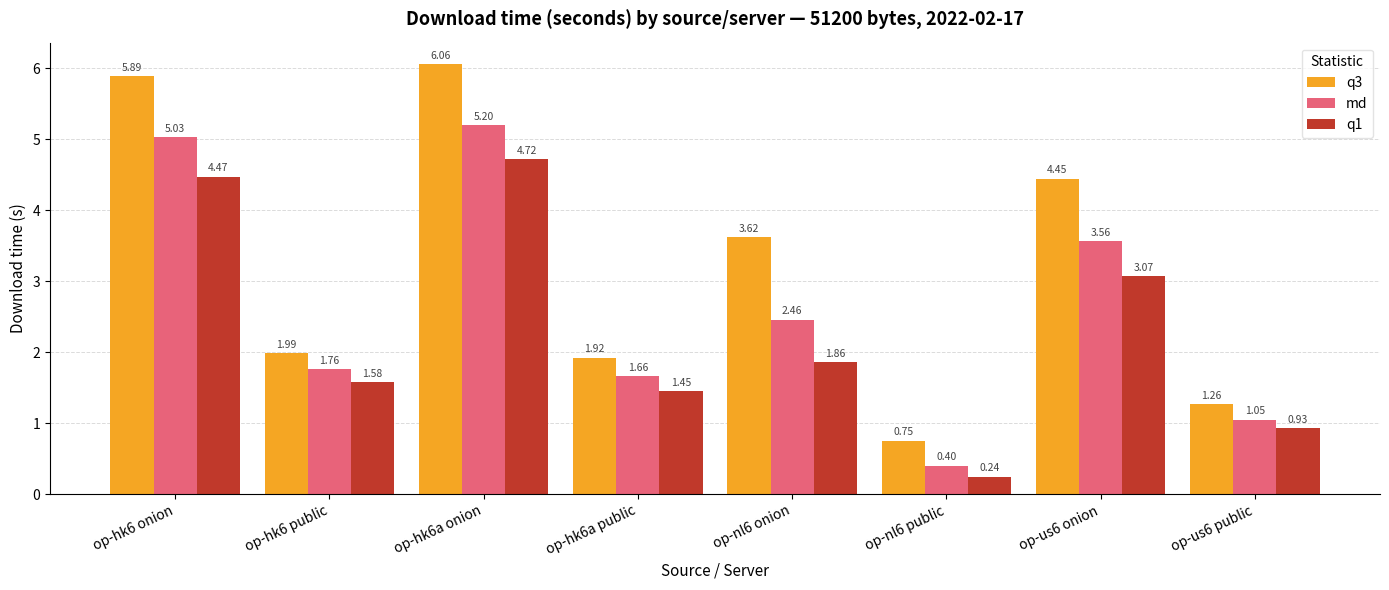

Which series has the widest spread of values?

q3